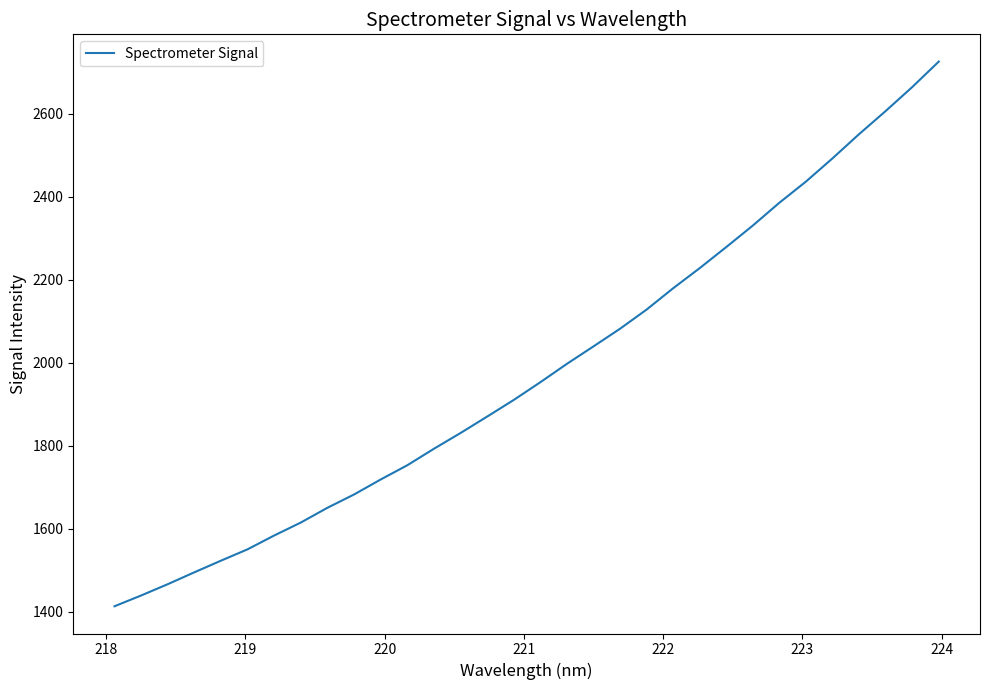

What is the smallest value displayed?

1412.9